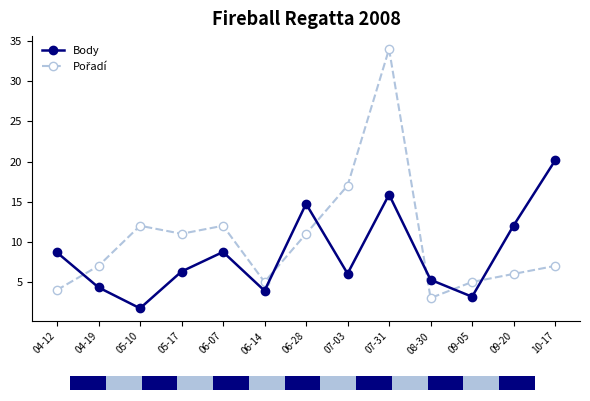

Where is Body nearest to the value 10?

06-07